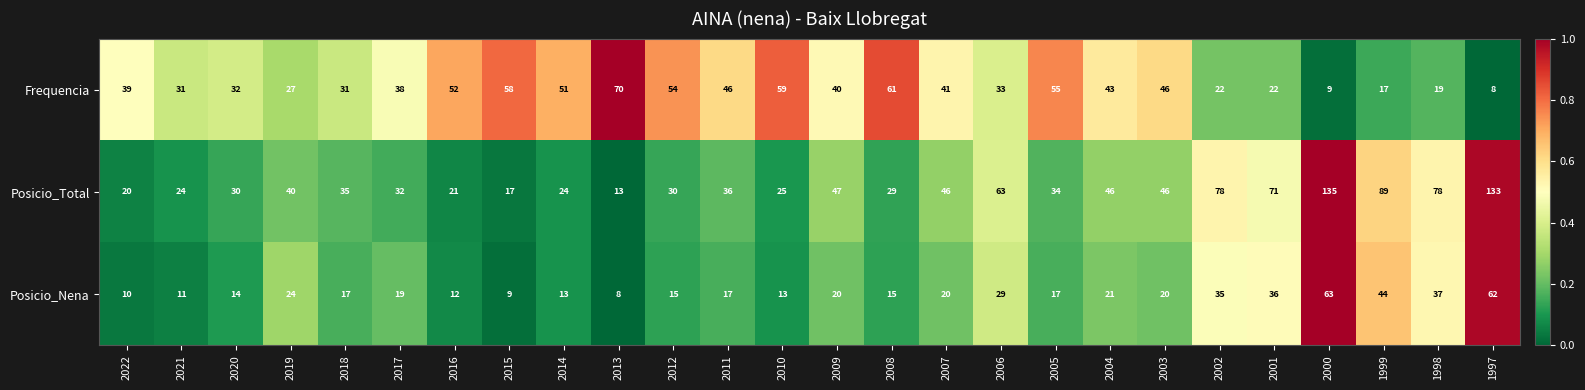

At which label is Frequencia closest to 39?

2022